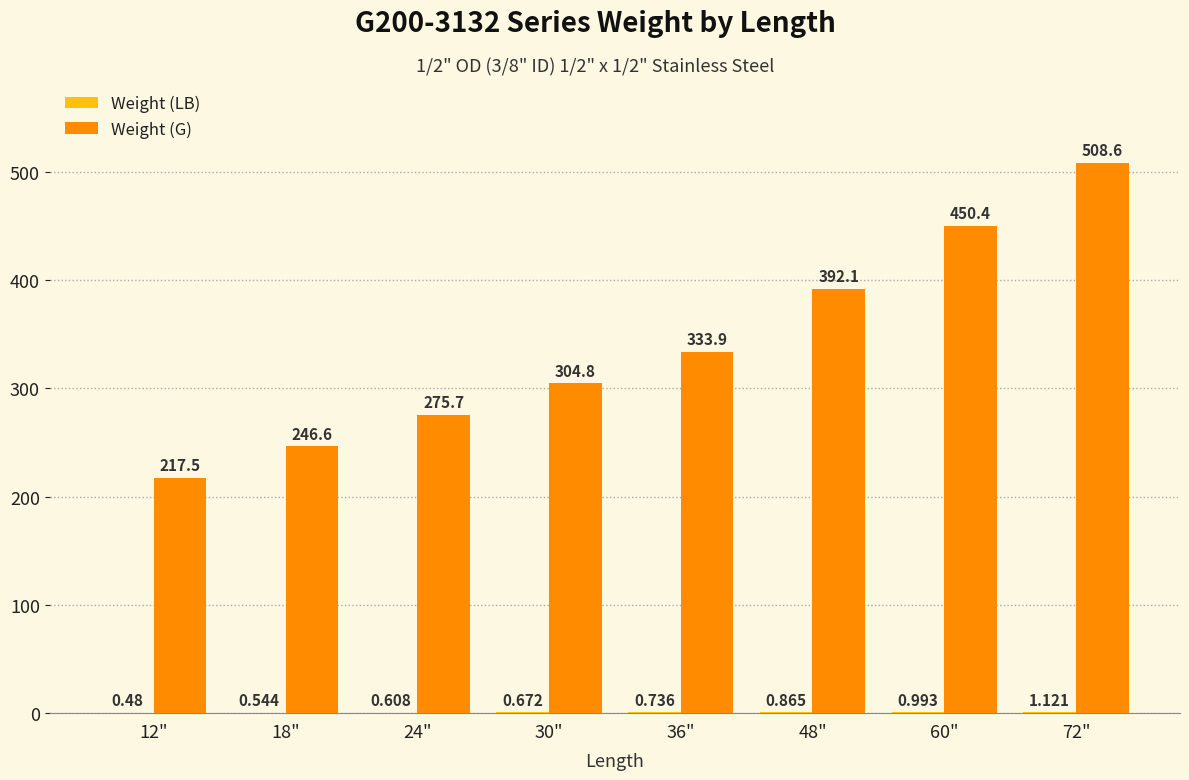

Between 12" and 48", which series saw the biggest shift?

Weight (G)